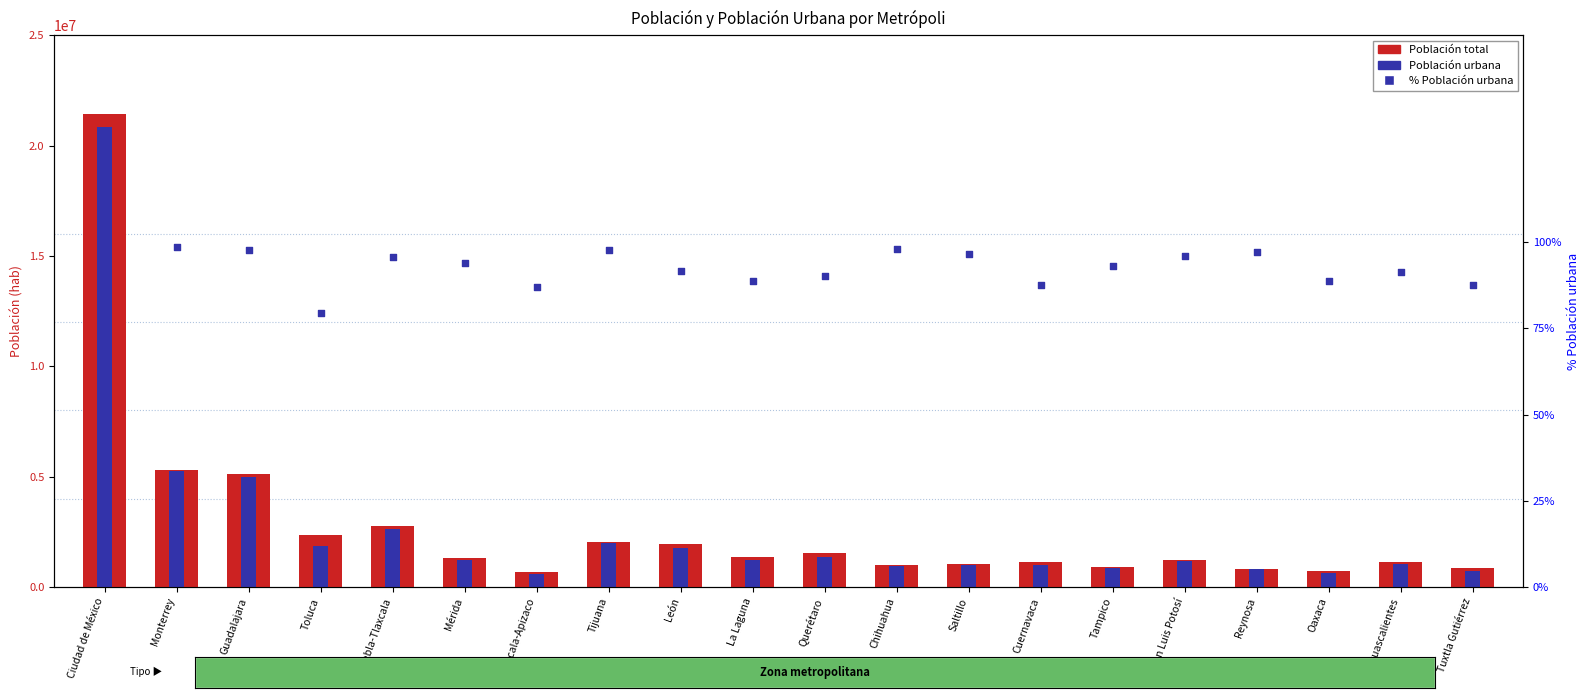

At how many categories does at least one series exceed 18271664?

1